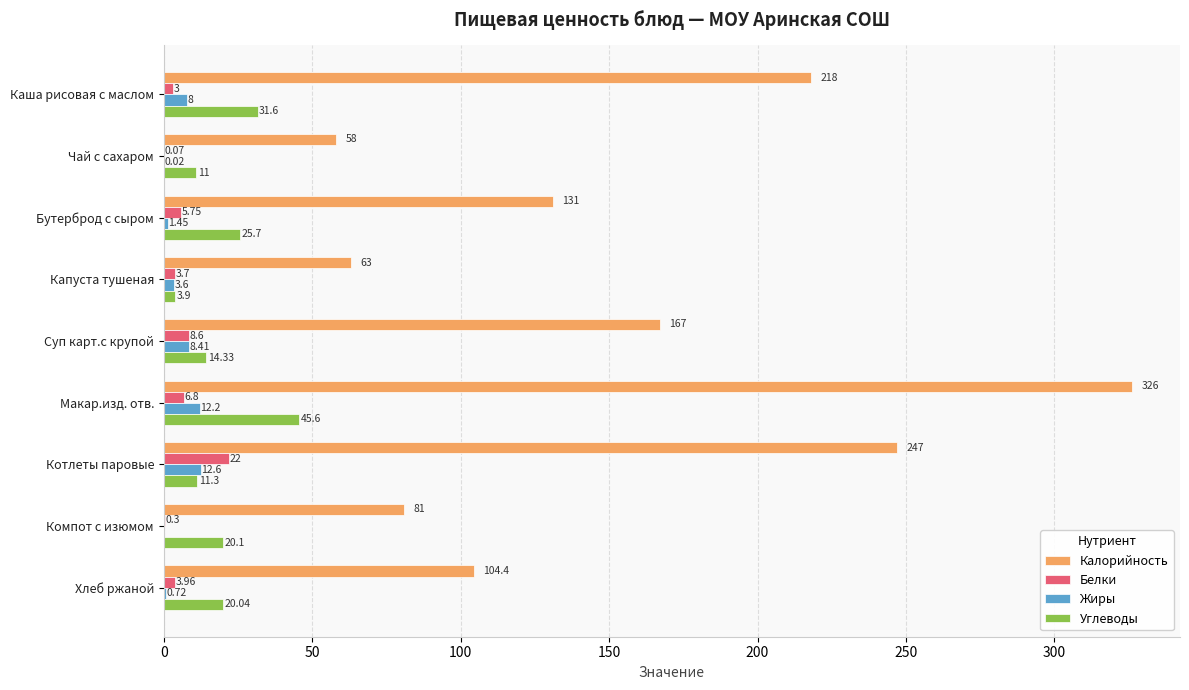

Which series changed the most between Суп карт.с крупой and Компот с изюмом?

Калорийность